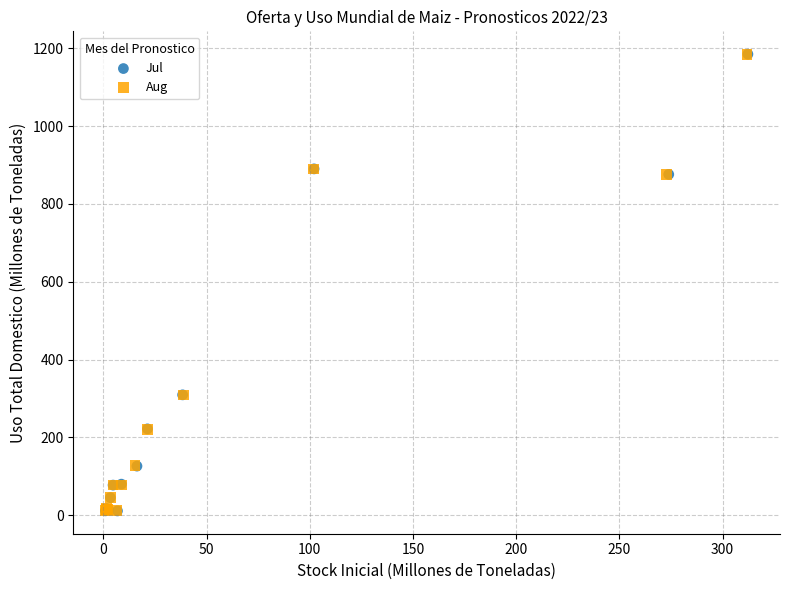

Which series has the largest Y range (max minus min)?

Jul